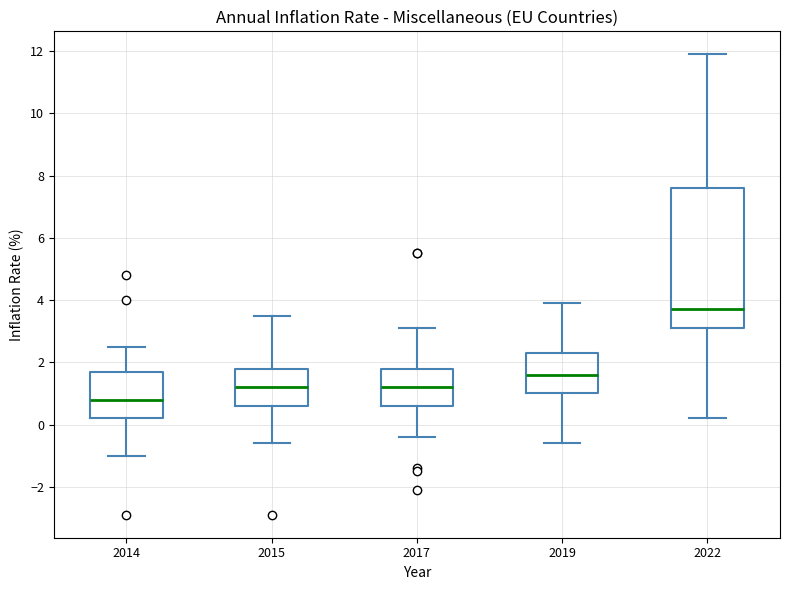

Reading left to right, read every box against the y-axis: the position of its median line, the range the box covers, and the ends of its whiskers. The values are not printed on the chart, so give them approximately, as read against the axis.

2014: median 0.8, box 0.2 to 1.8, whiskers -1.0 to 2.6
2015: median 1.2, box 0.6 to 1.8, whiskers -0.6 to 3.6
2017: median 1.2, box 0.6 to 1.8, whiskers -0.4 to 3.2
2019: median 1.6, box 1.0 to 2.4, whiskers -0.6 to 4.0
2022: median 3.8, box 3.2 to 7.6, whiskers 0.2 to 12.0